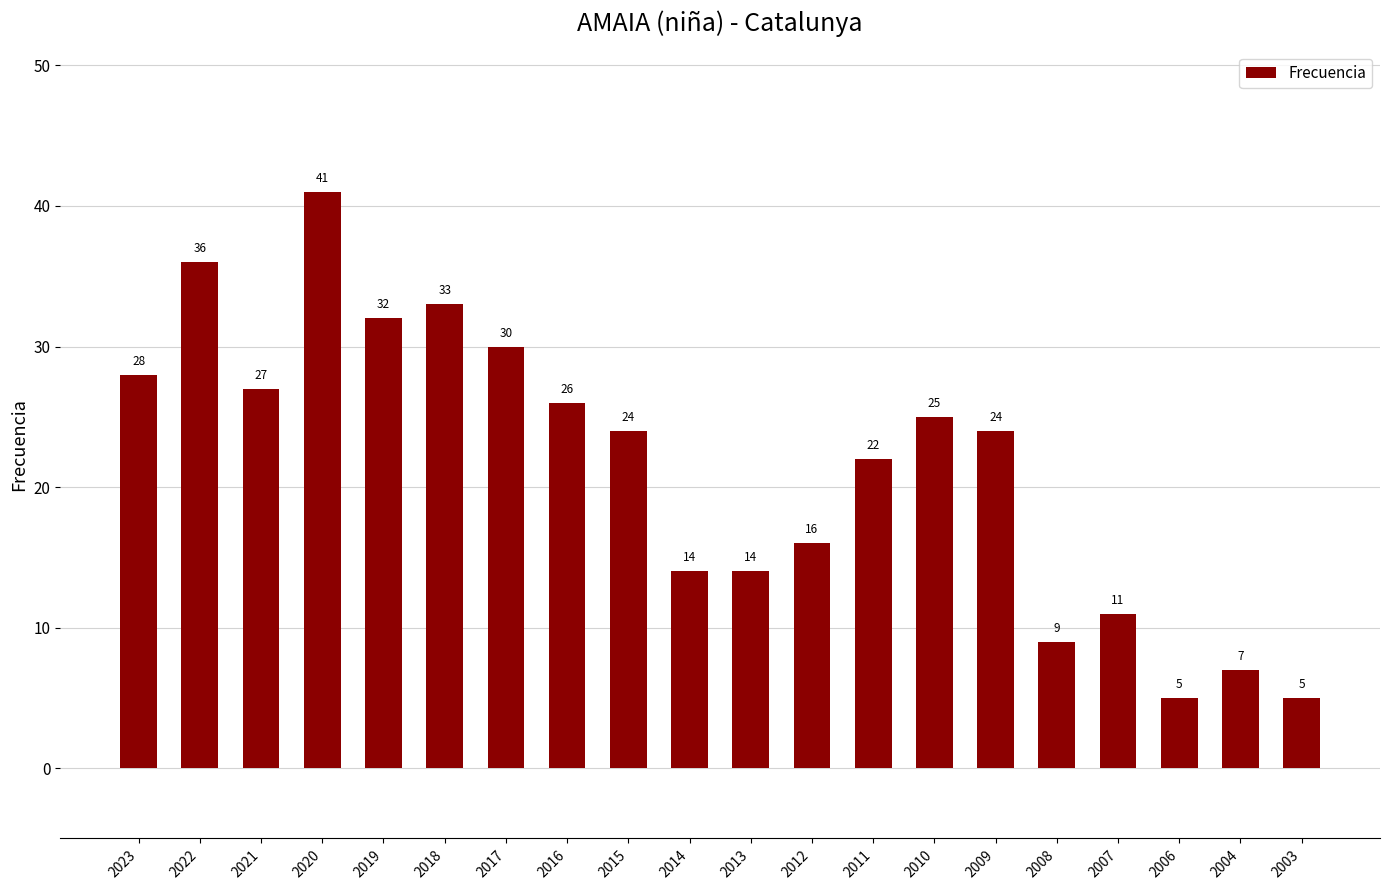

What is the value of the 16th bar from the left?

9